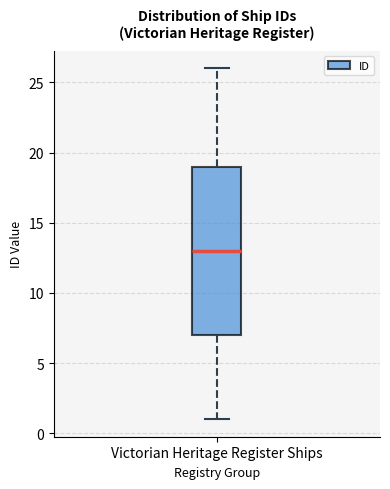

Where does the upper whisker of the box for Victorian Heritage Register Ships end on the y-axis? The values are not printed on the chart, so give them approximately, as read against the axis.

26